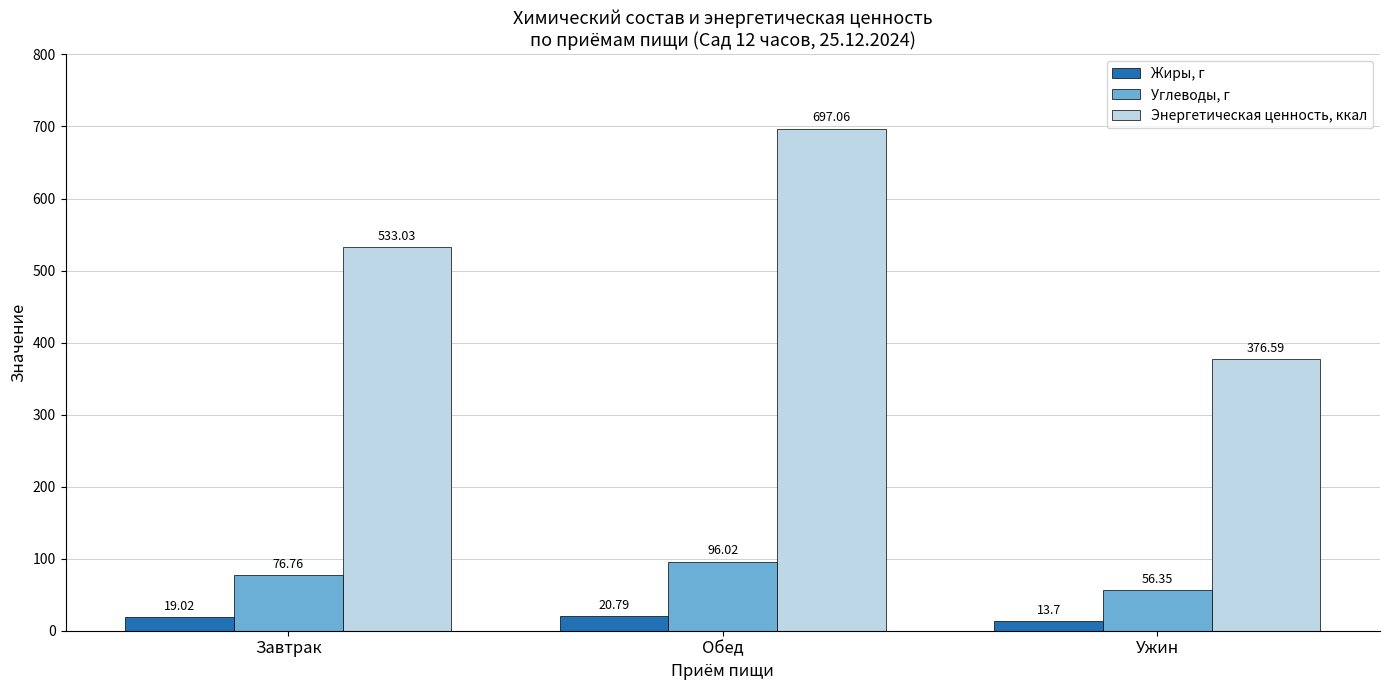

Count the number of data series in this chart.

3